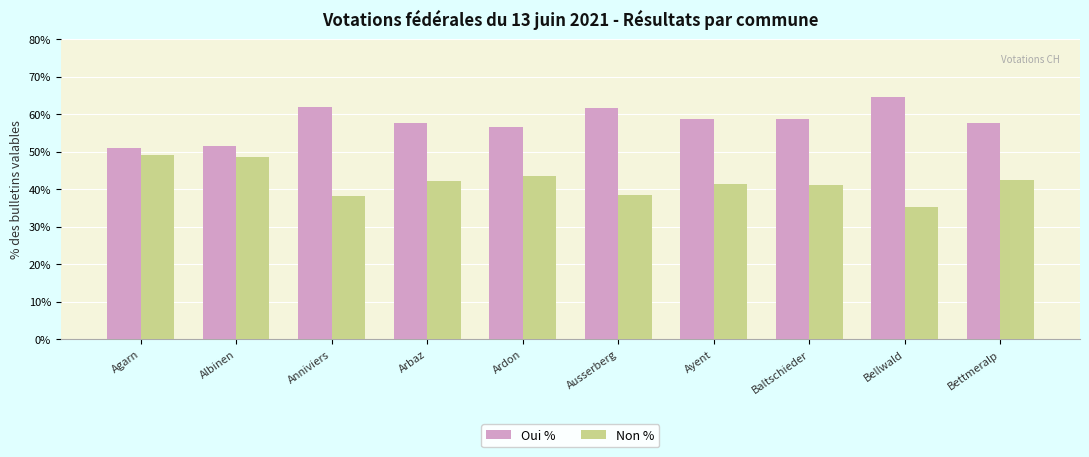

What is the difference between the highest and lowest values at Ayent?

17.3